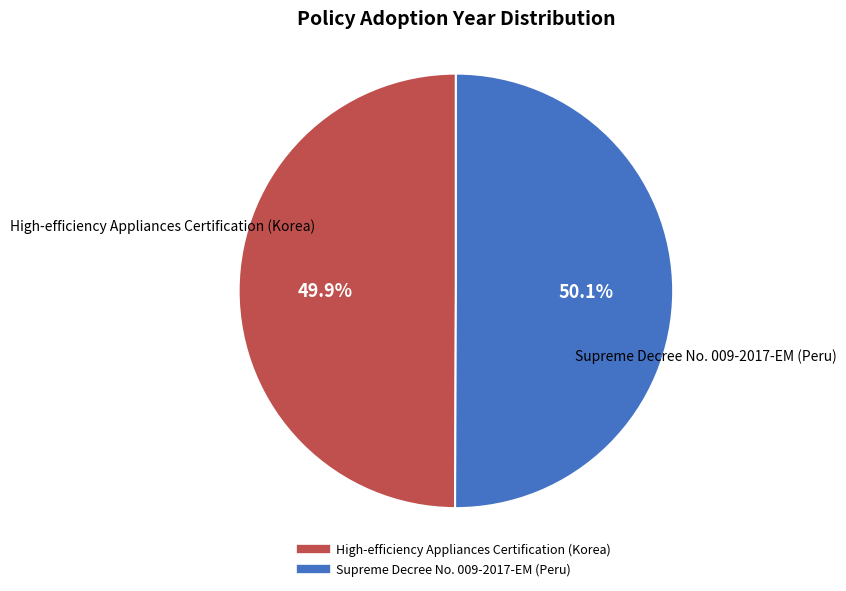

To the nearest percent, what percentage of the pie is Supreme Decree No. 009-2017-EM (Peru)?

50%